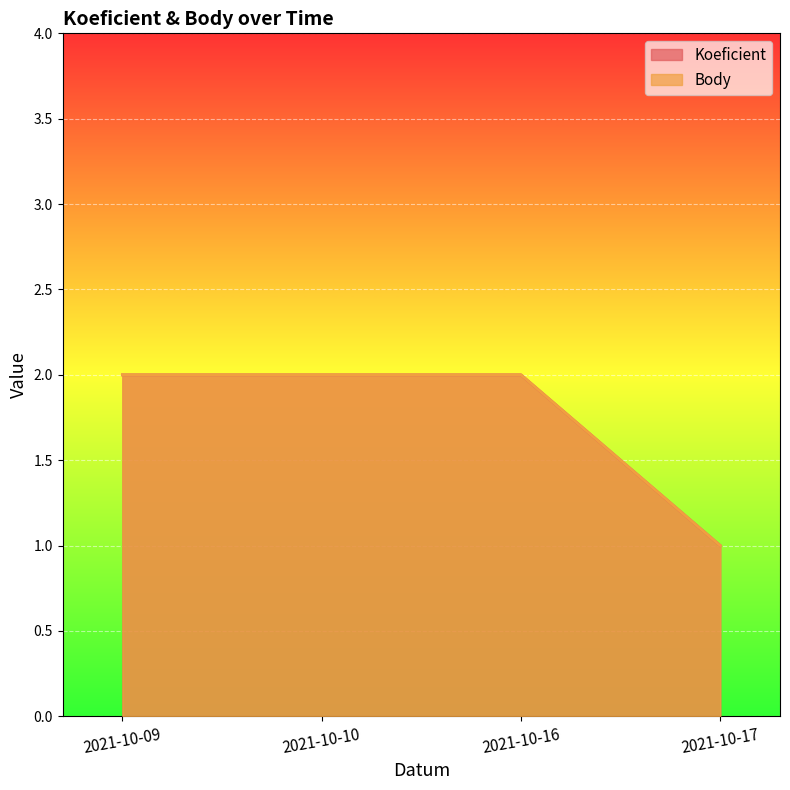

At which category is the sum across all series the highest?

2021-10-09